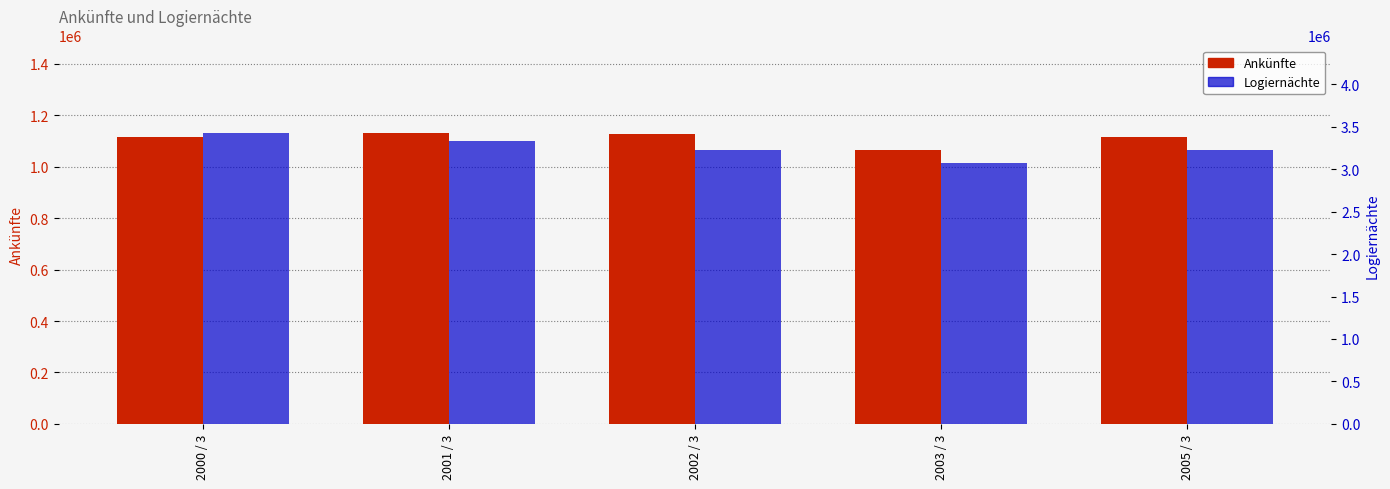

What is the sum of all Ankünfte values?

5553989